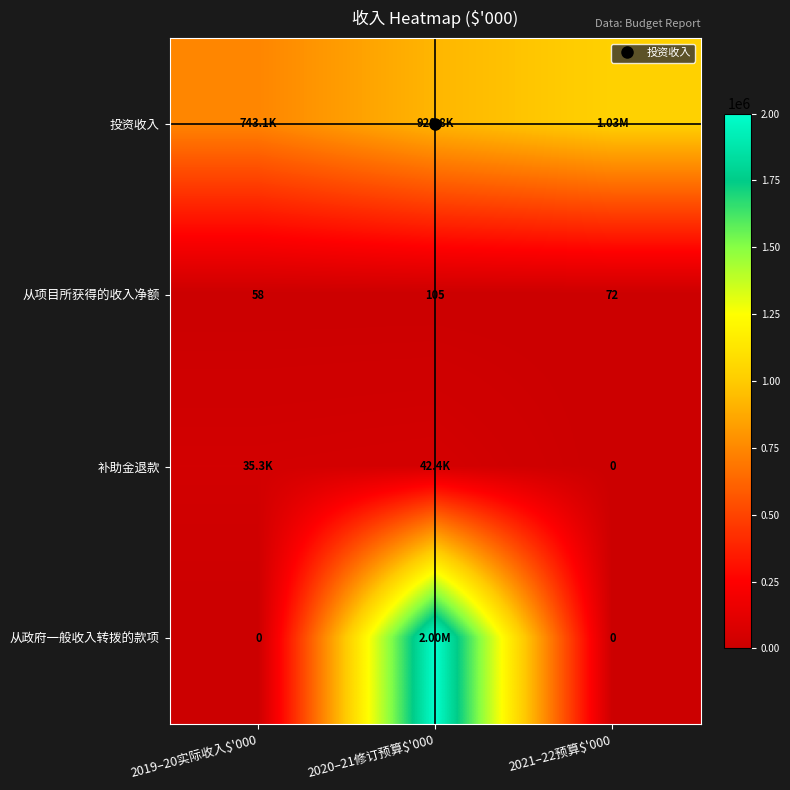

What is the difference between the maximum and minimum values in the 投资收入 series?

283866